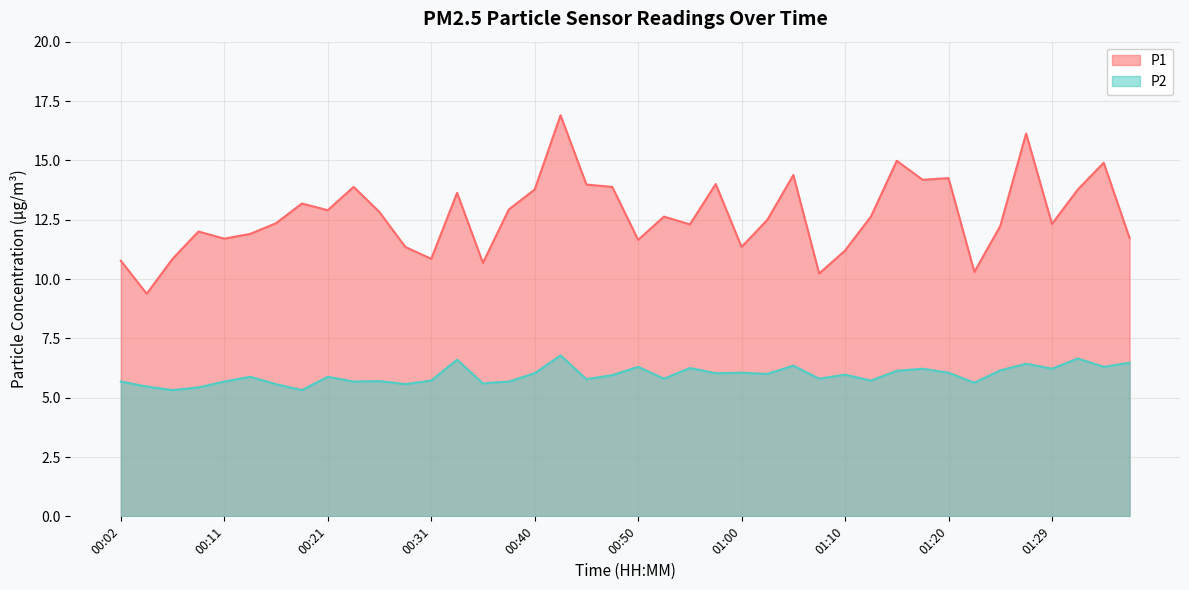

True or false: P2 has more than 2 points higher than both neighbors.

True